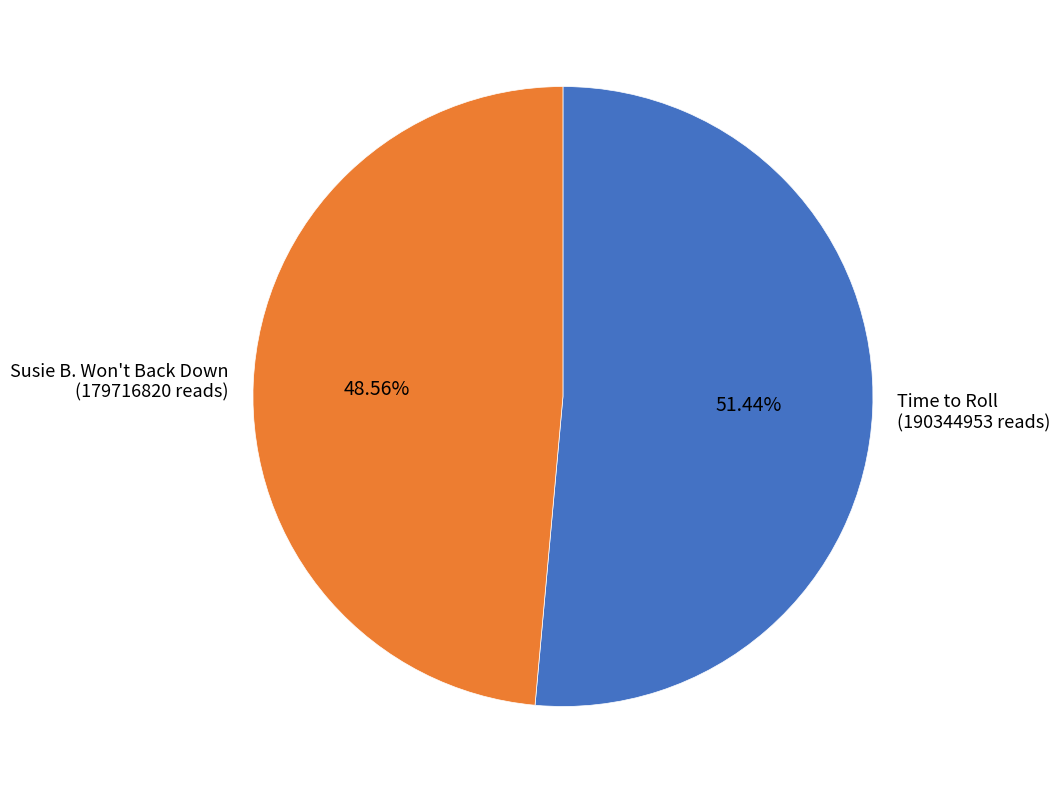

Rank the categories by value from highest to lowest.

Time to Roll (190344953 reads), Susie B. Won't Back Down (179716820 reads)